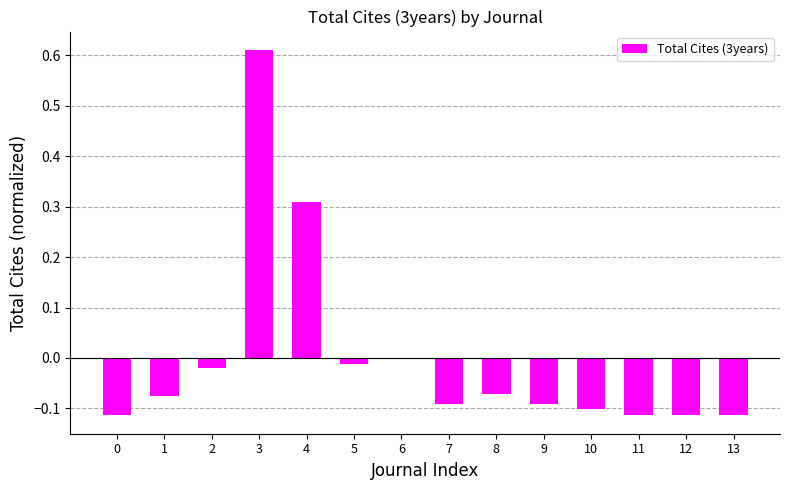

The chart shows a value of -0.2 at 12. True or false?

False